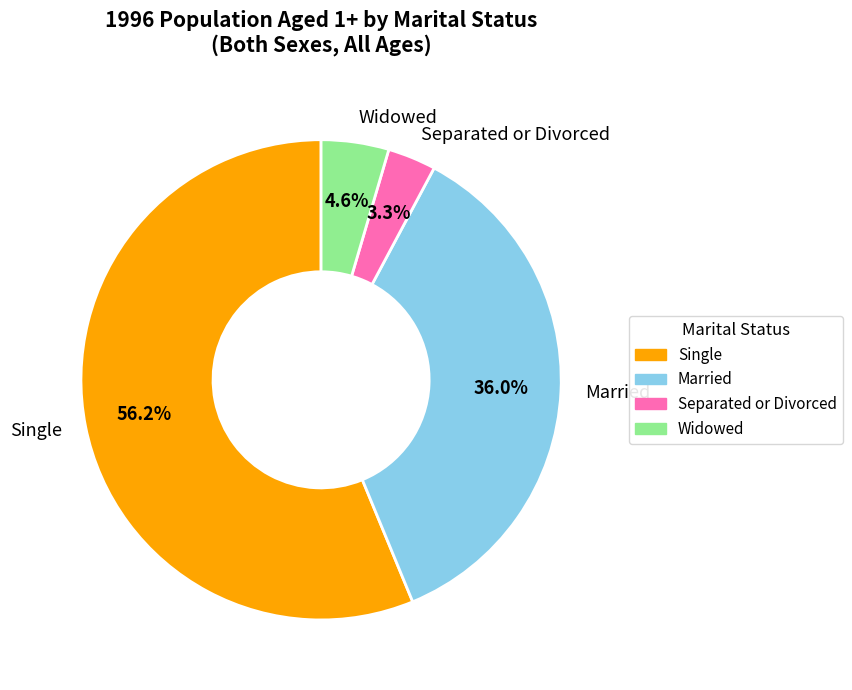

What is the ratio of the value at Separated or Divorced to the value at Widowed?

0.7